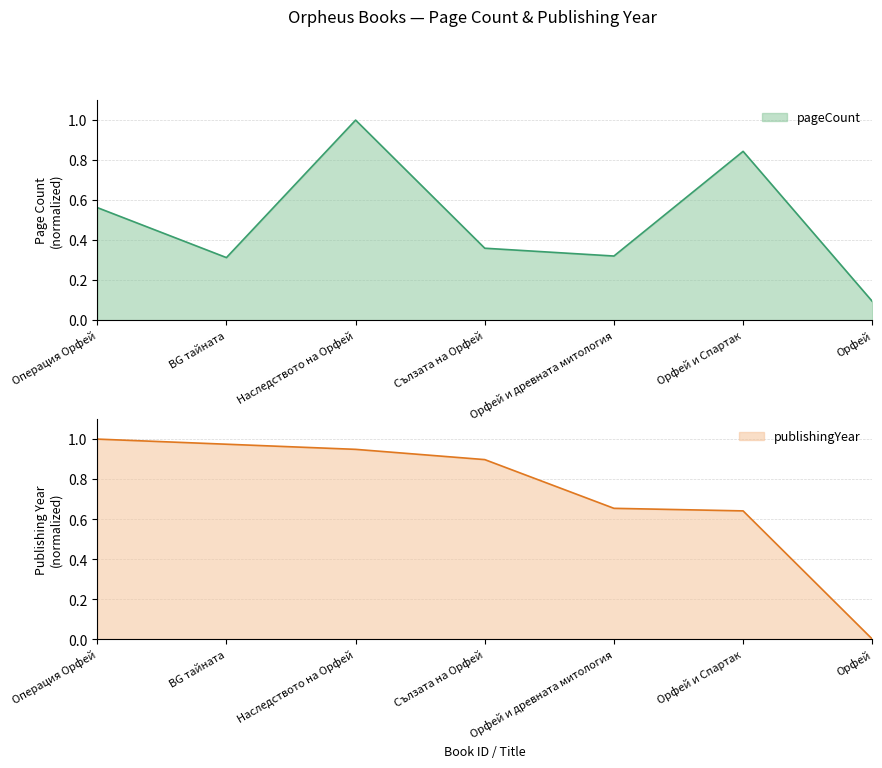

The pageCount series shows 0.6 at Орфей и древната митология. True or false?

False